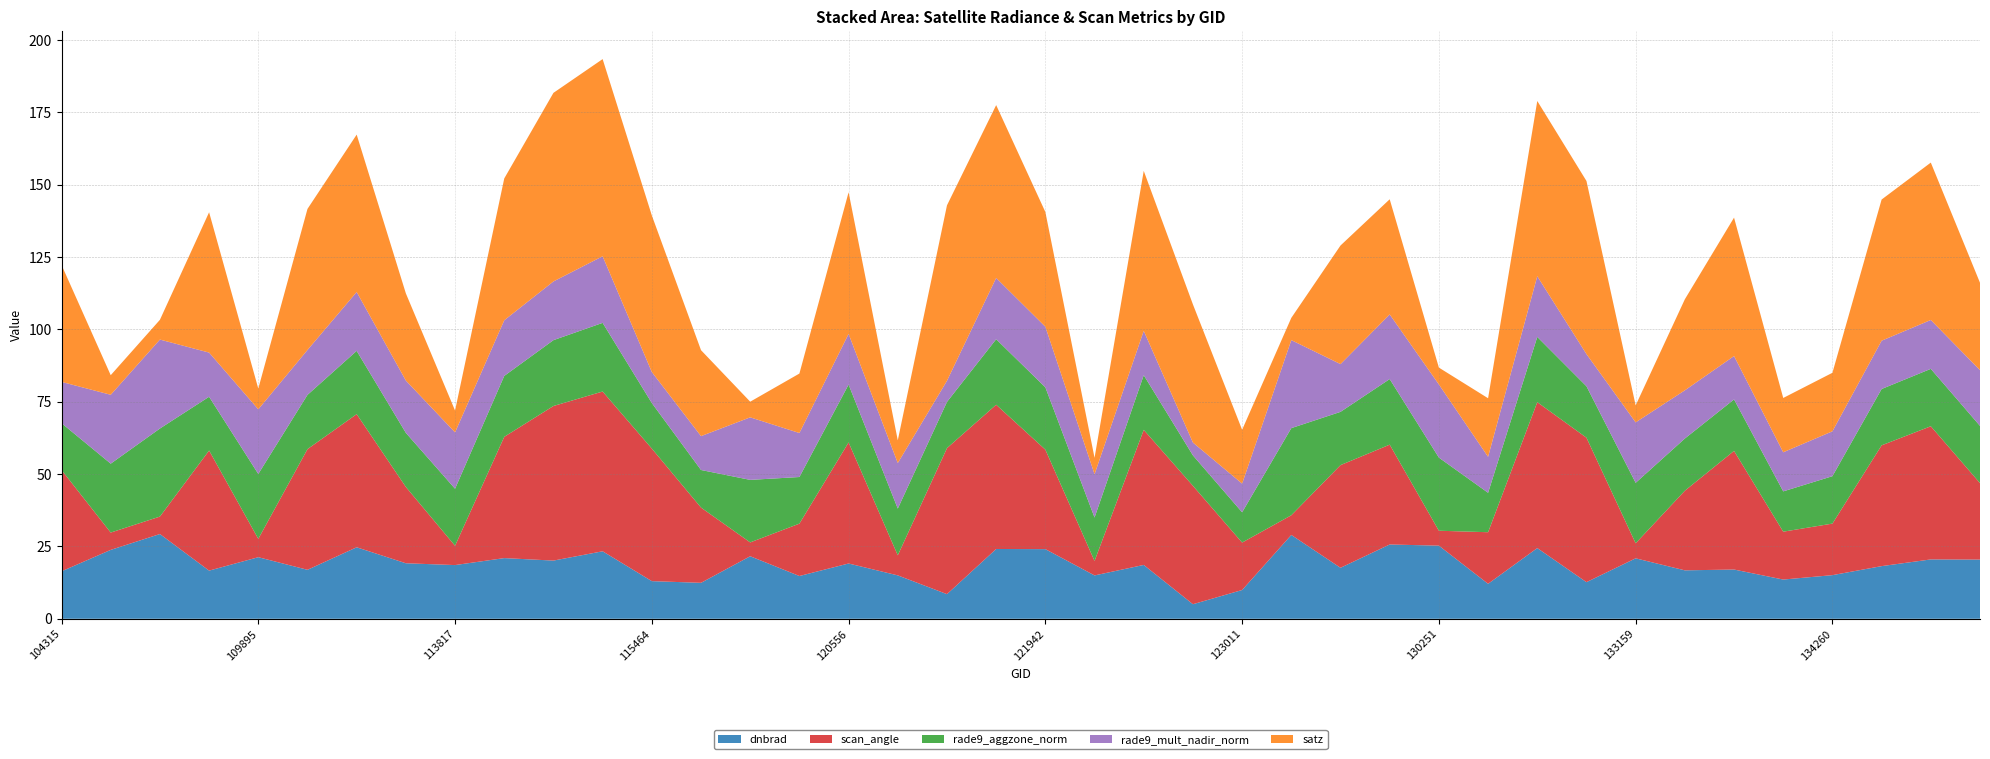

What is the minimum value for dnbrad?

5.0